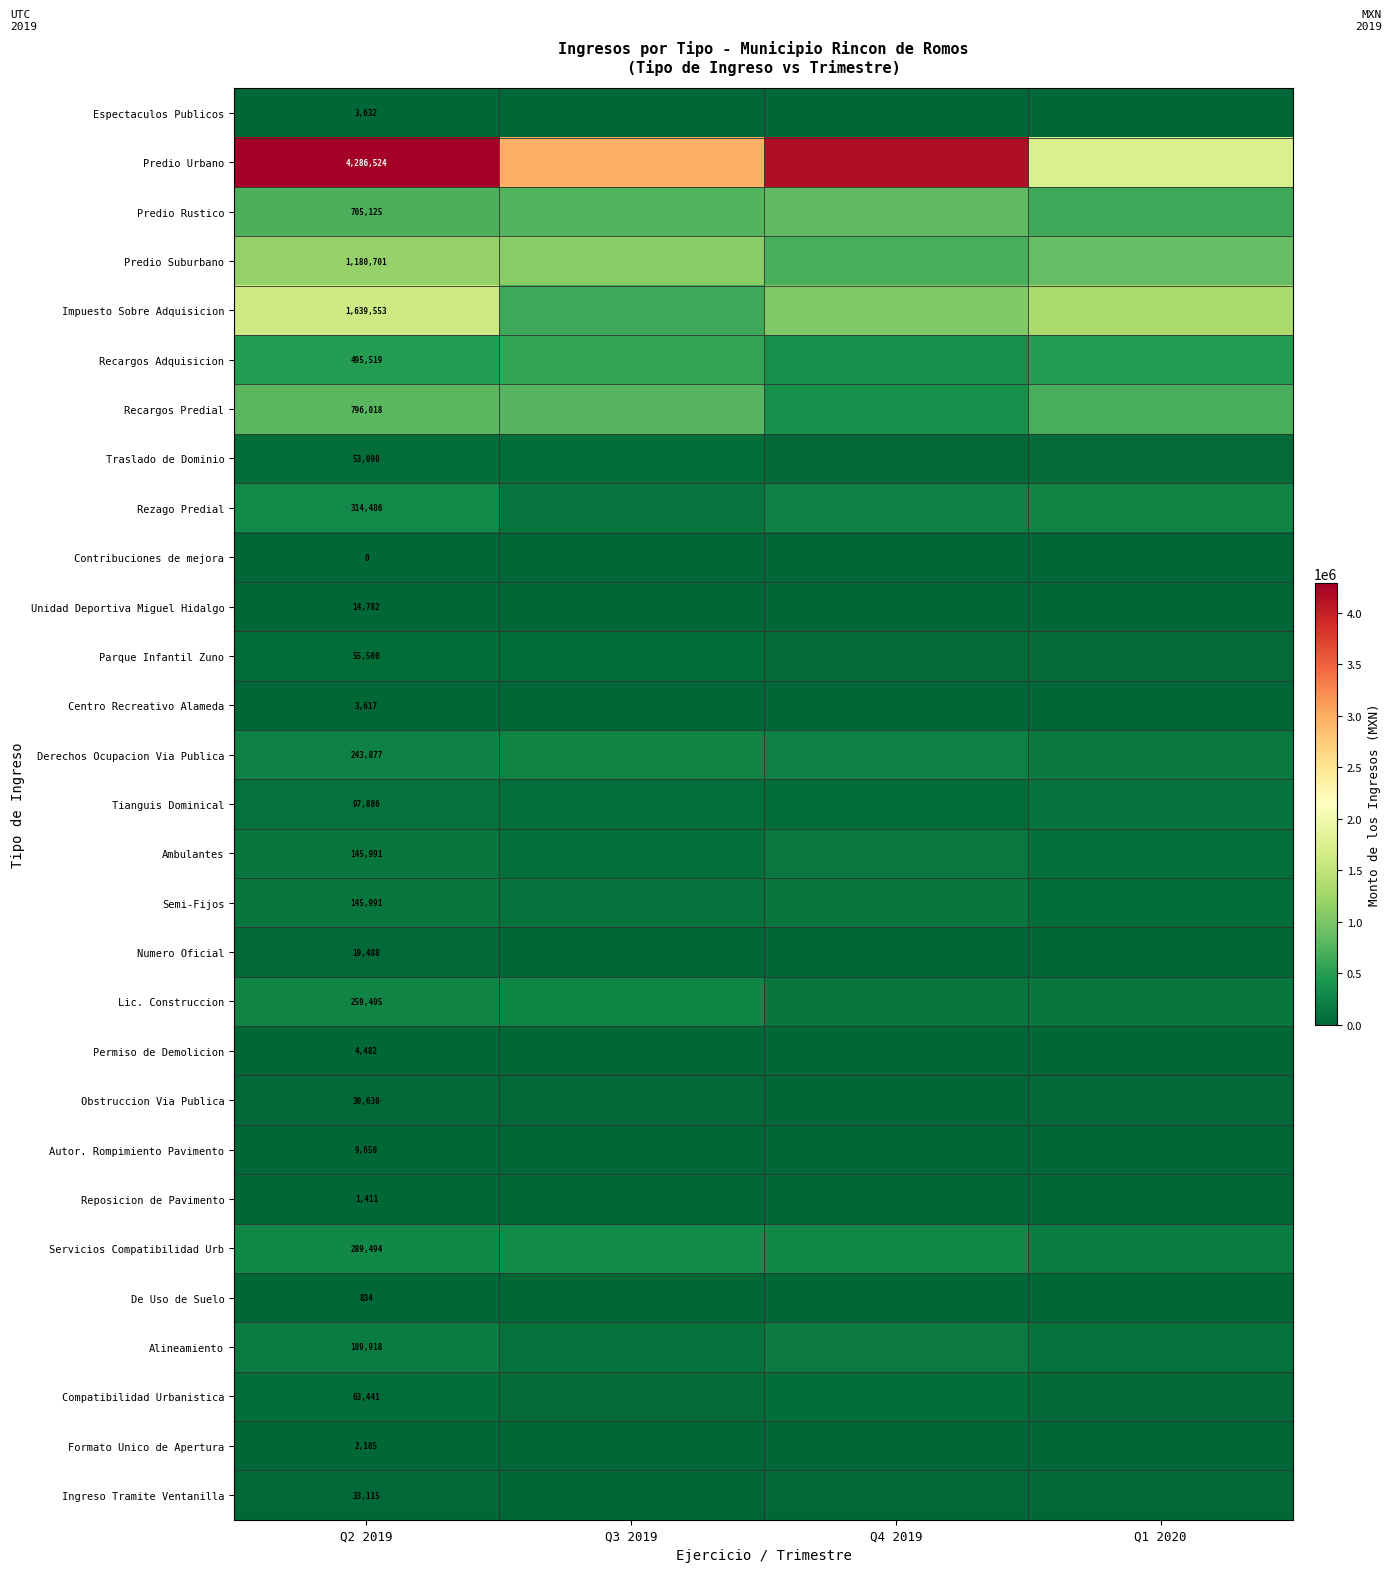

What is the difference between the Formato Unico de Apertura values at Q3 2019 and Q1 2020?

90.9